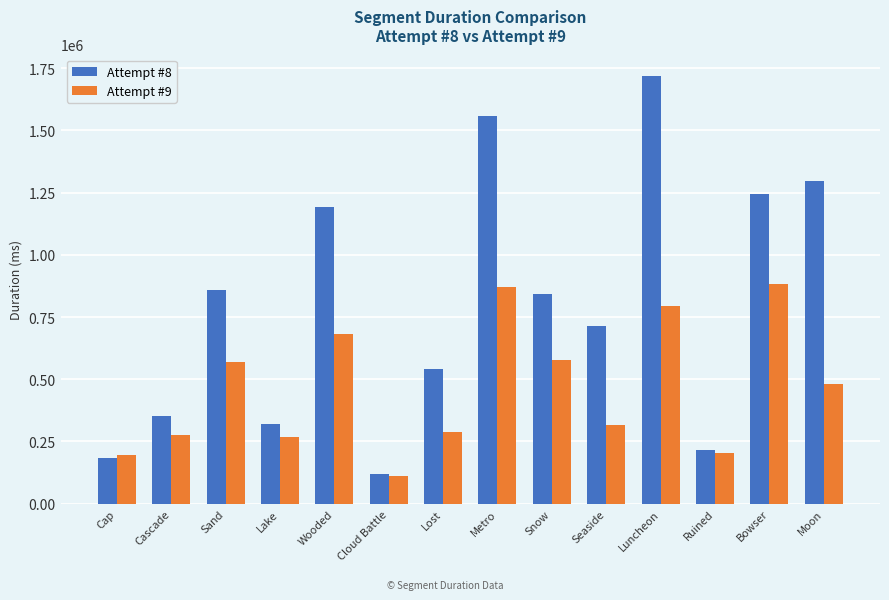

What is the smallest value displayed?

109899